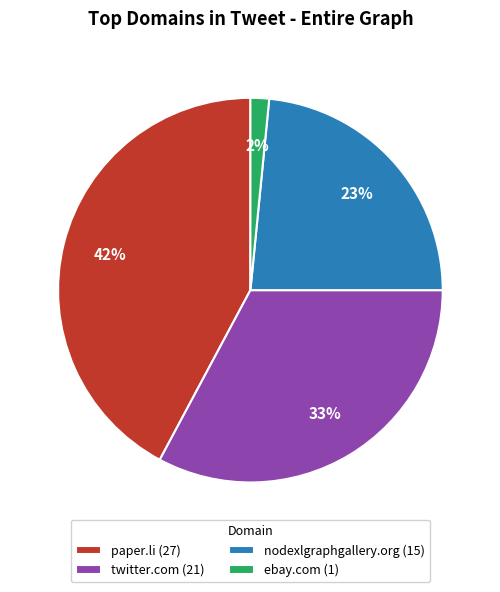

Is there any slice that represents more than half of the pie?

No